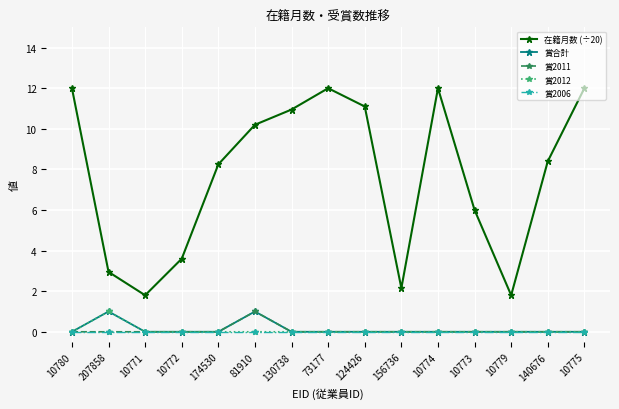

How many distinct data groups are displayed?

5